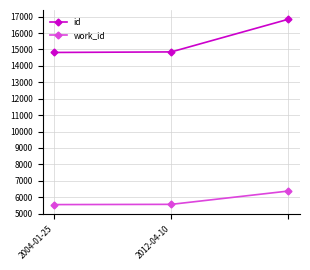

Which series has the largest total across all categories?

id